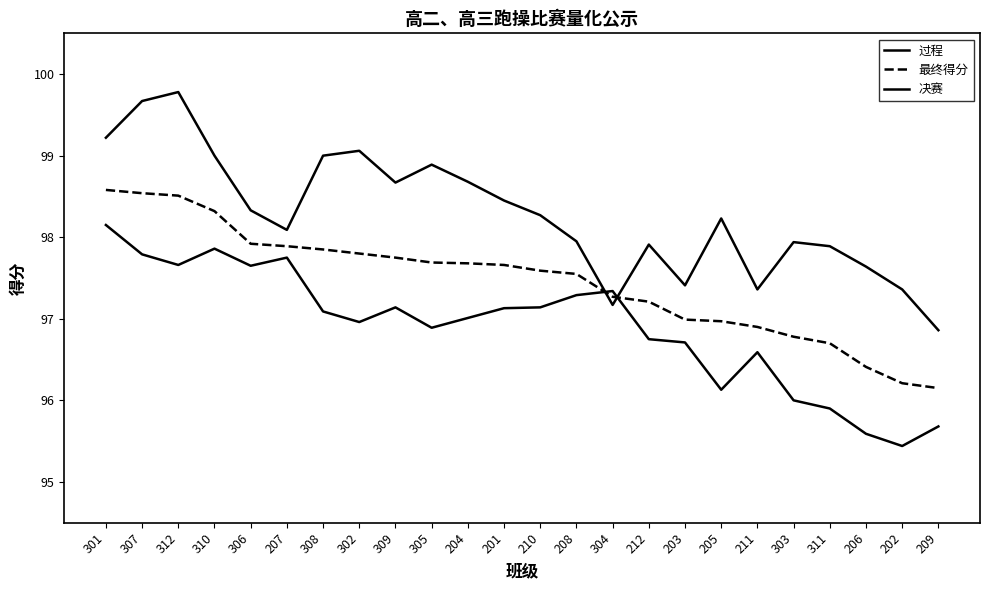

Does the chart display data point markers on the line(s)?

No